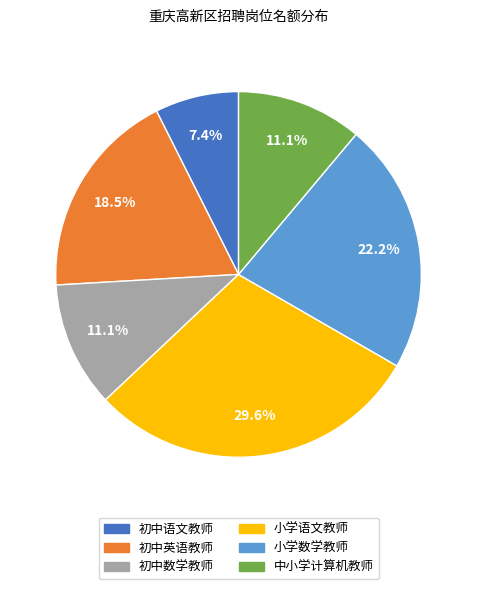

Which category has the biggest portion of the pie?

小学语文教师